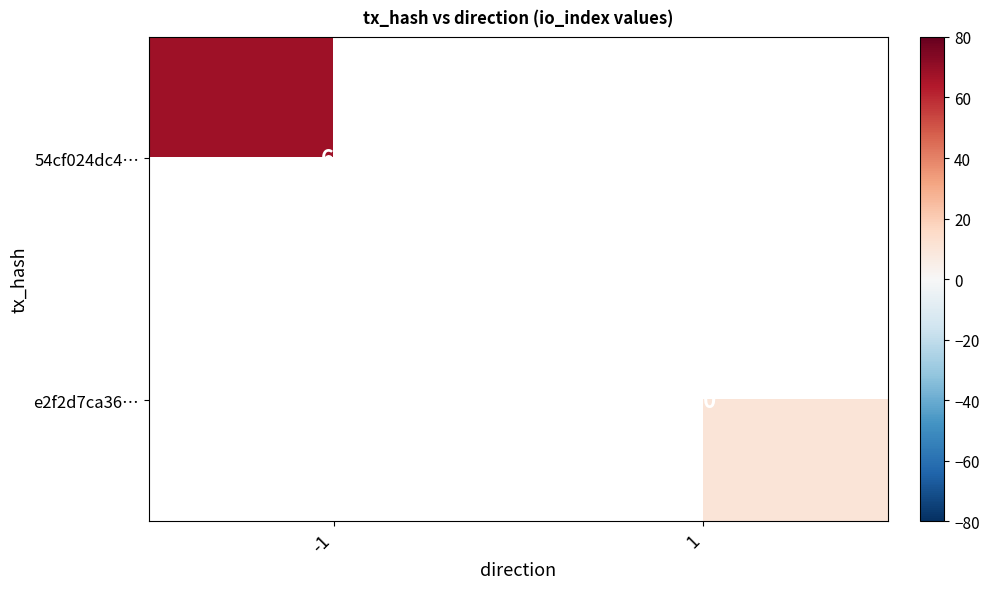

The value of e2f2d7ca36… at 1 is 10. True or false?

True